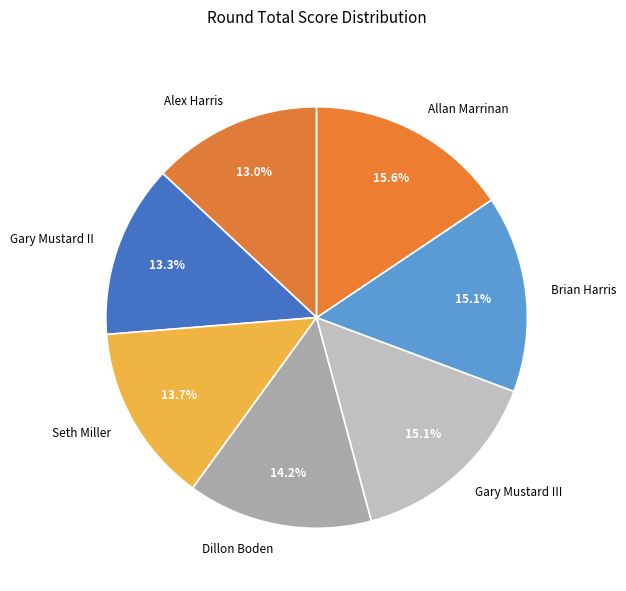

Is it true that Allan Marrinan is 16% of the pie?

True